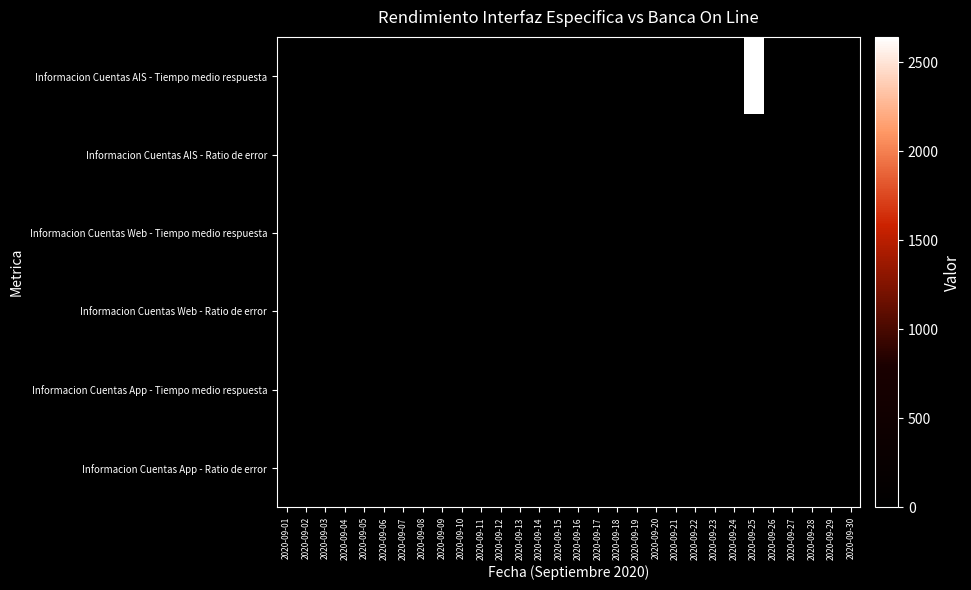

Which series has the largest range (max minus min)?

Informacion Cuentas AIS - Tiempo medio respuesta